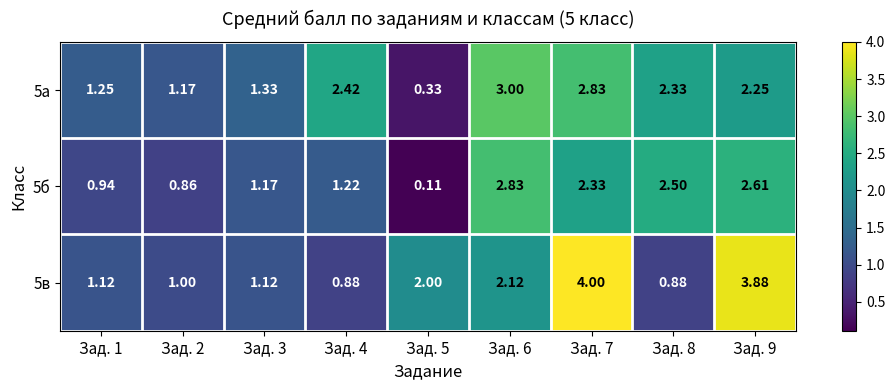

Is the value of 5в at Зад. 8 greater than the value of 5б at Зад. 3?

No